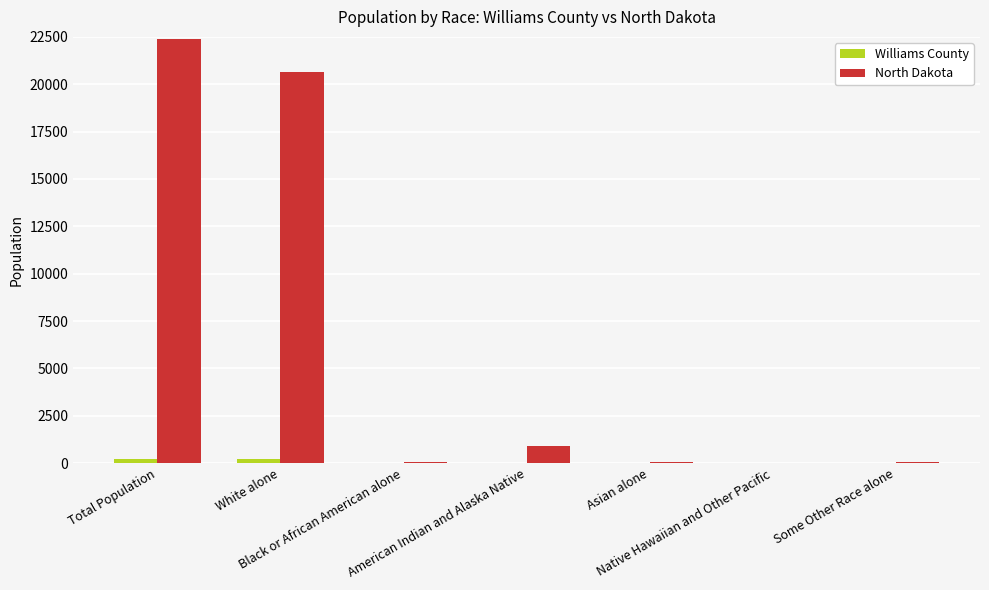

What is the sum of all North Dakota values?

44152